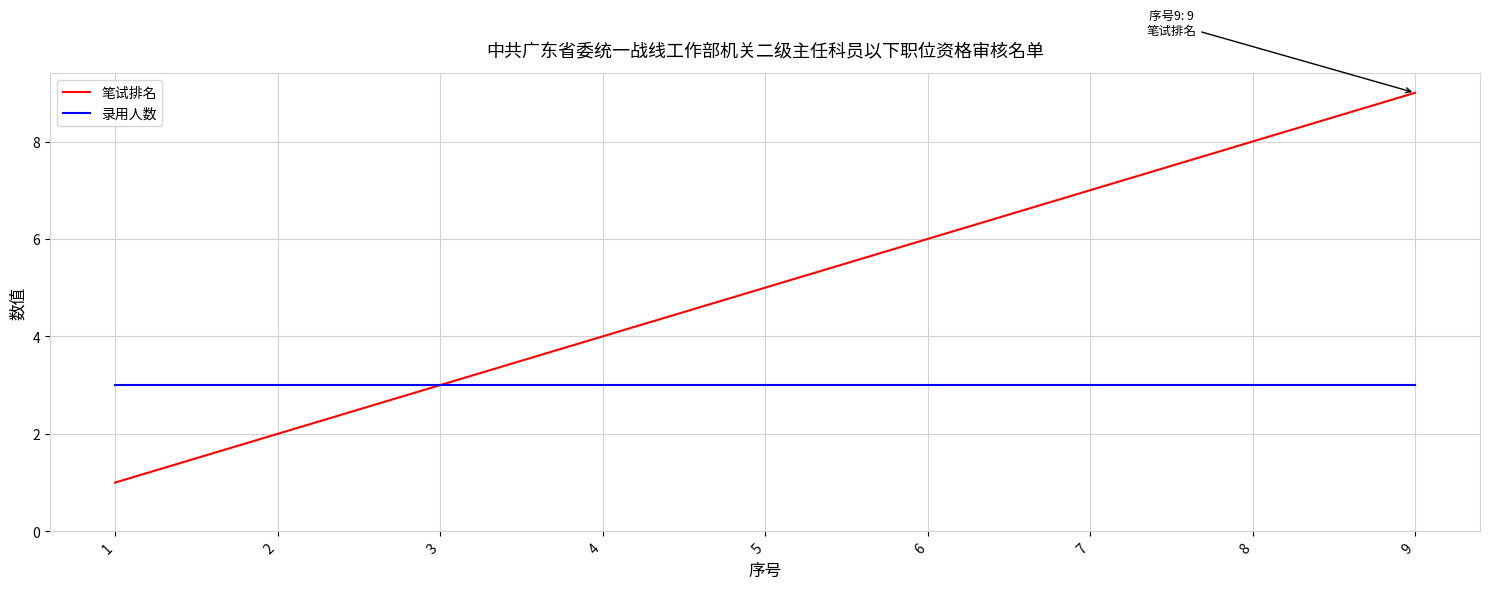

Which series has the largest range (max minus min)?

笔试排名